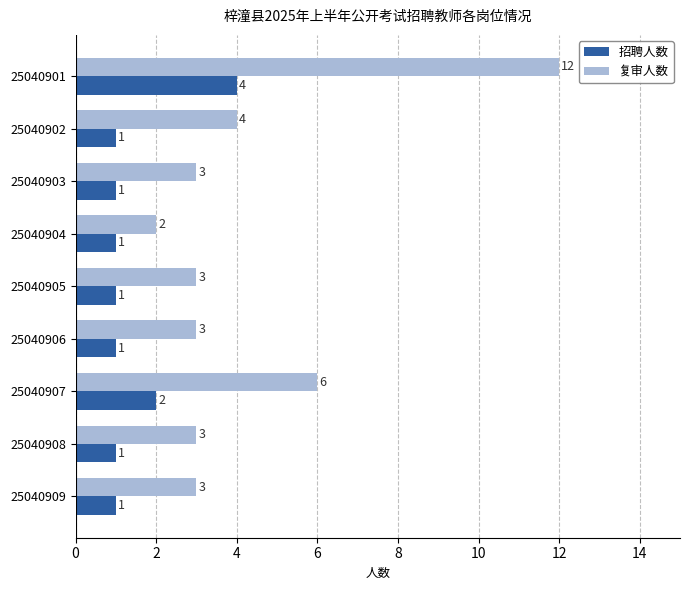

What is the sum of all 招聘人数 values?

13